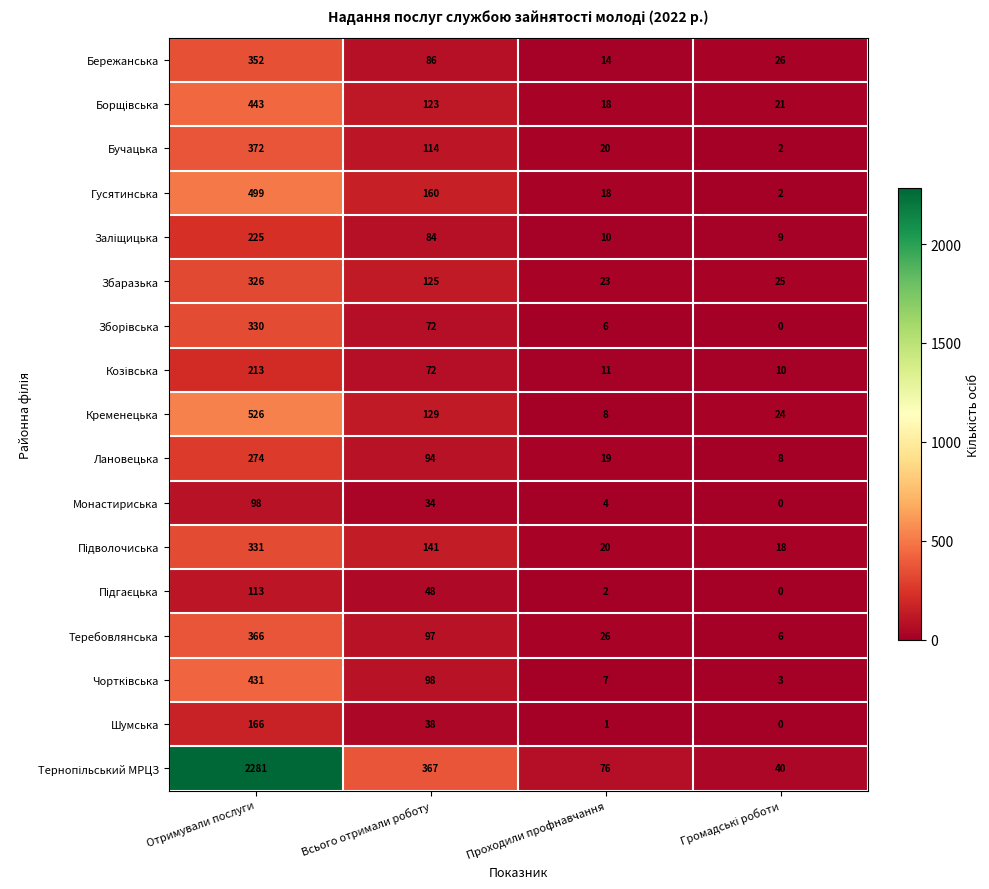

What is the difference between the Шумська values at Отримували послуги and Всього отримали роботу?

128